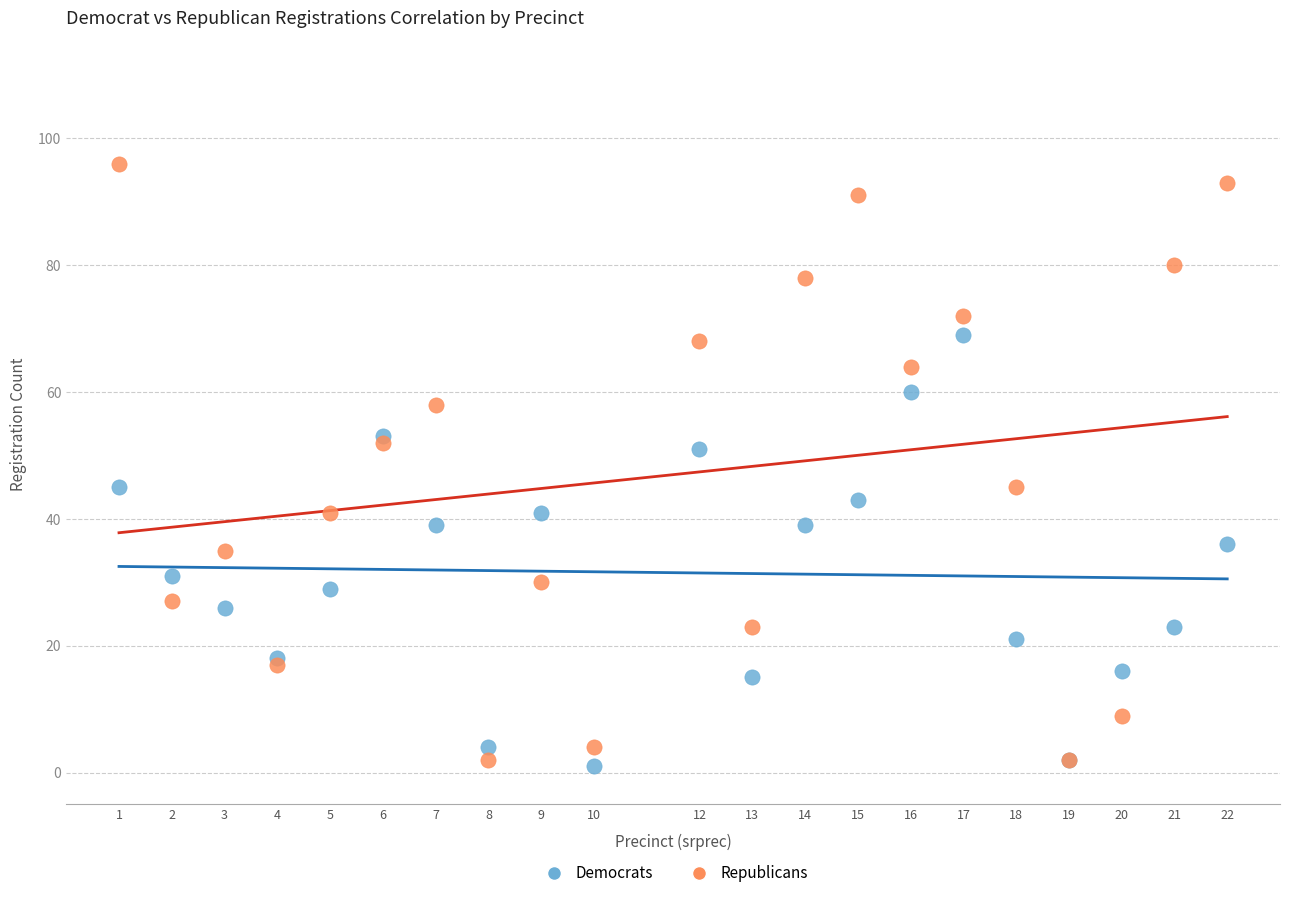

Which series reaches the maximum Y coordinate?

Republicans